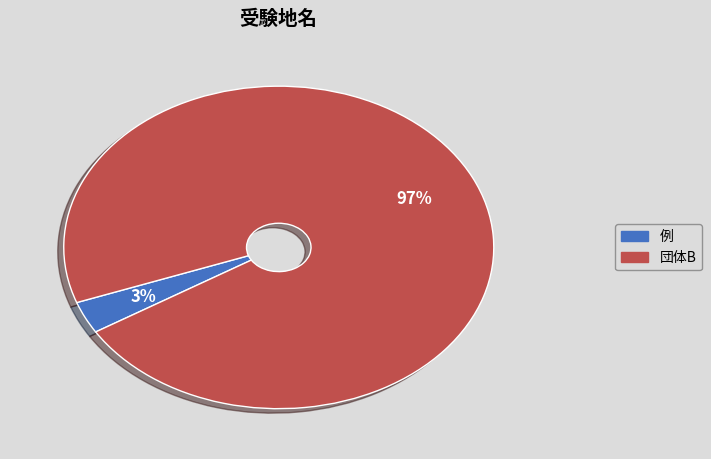

What percentage is the 団体B slice, to the nearest percent?

97%